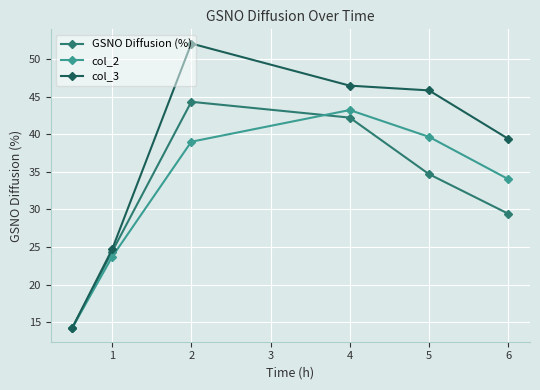

Which series has the largest total across all categories?

col_3